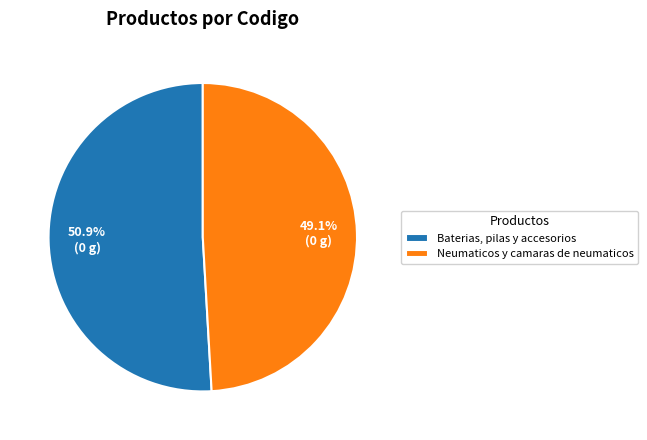

How many segments does this pie chart have?

2